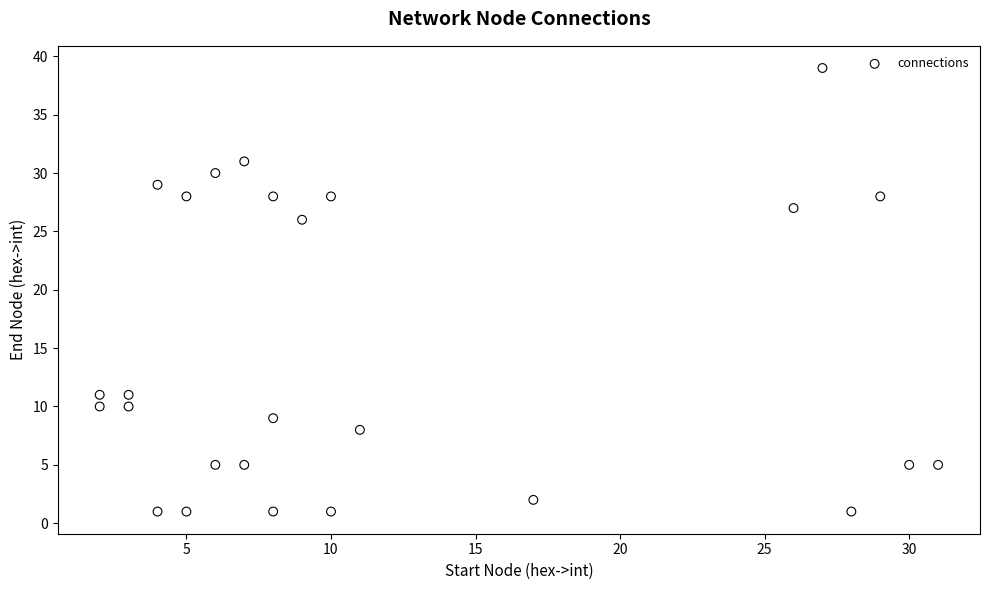

What is the range of Y values (max minus min)?

38